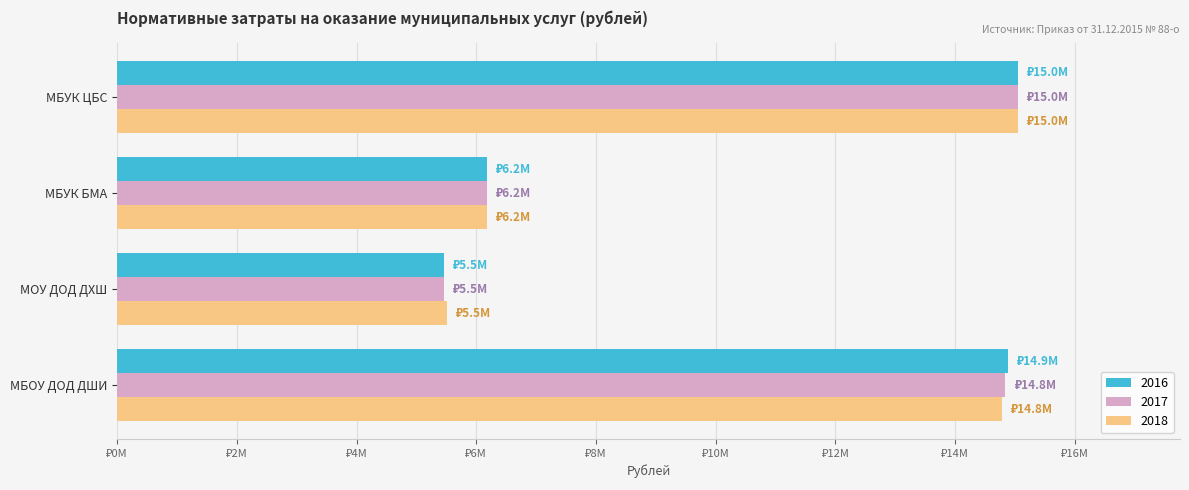

List the series in order of their peak value, lowest first.

2016, 2017, 2018